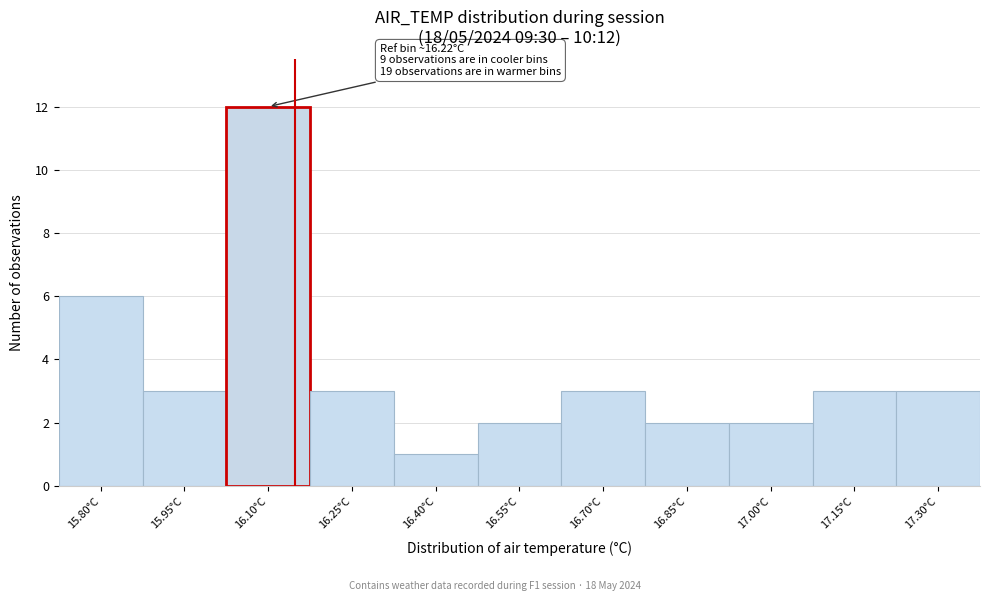

Reading left to right, extract all data points from this chart.

6	3	12	3	1	2	3	2	2	3	3